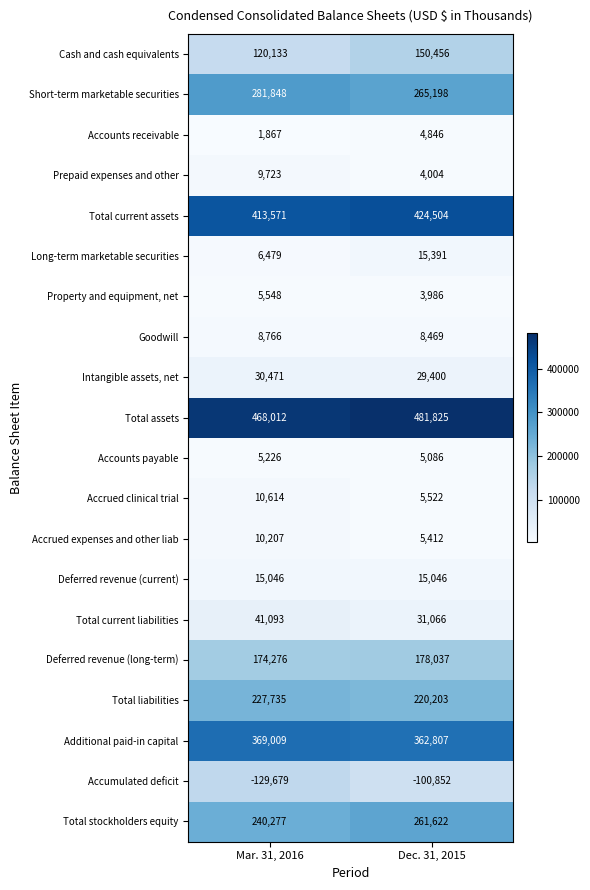

What is the minimum value shown in the chart?

-129679